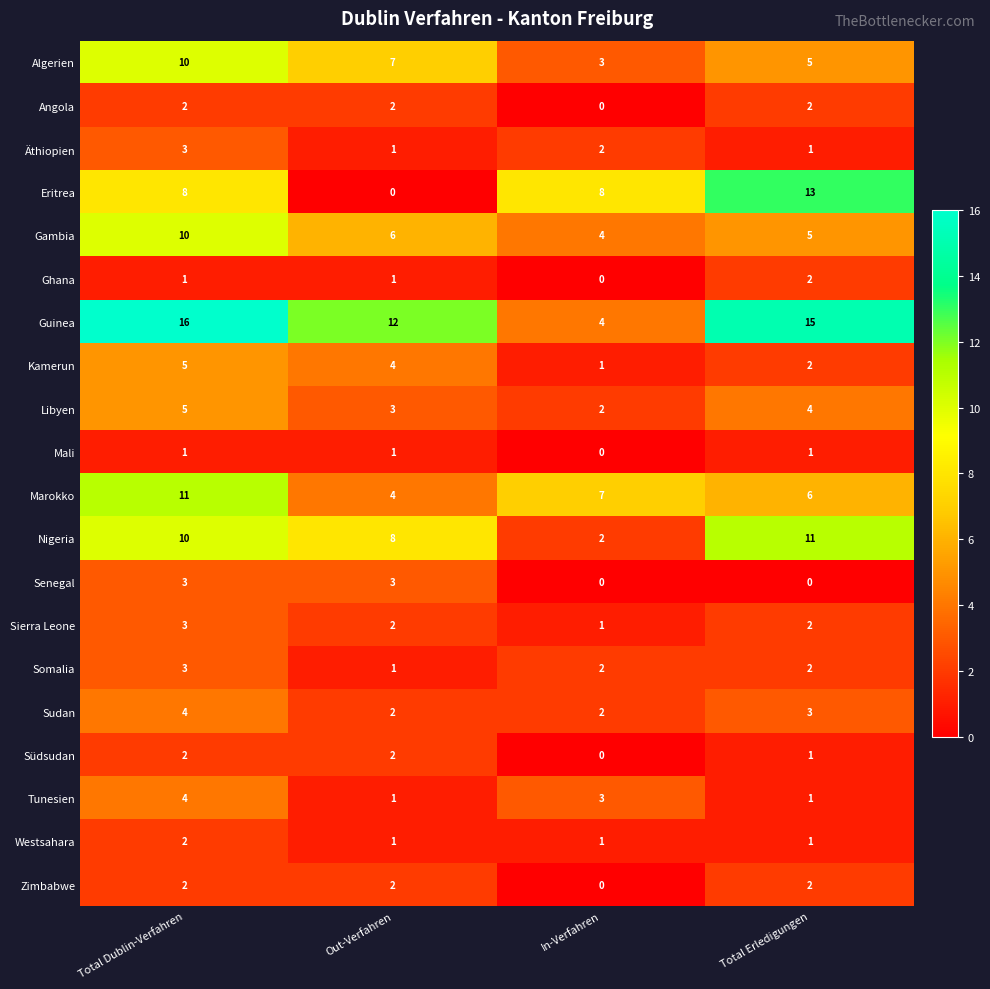

What is the total value across all series at In-Verfahren?

42